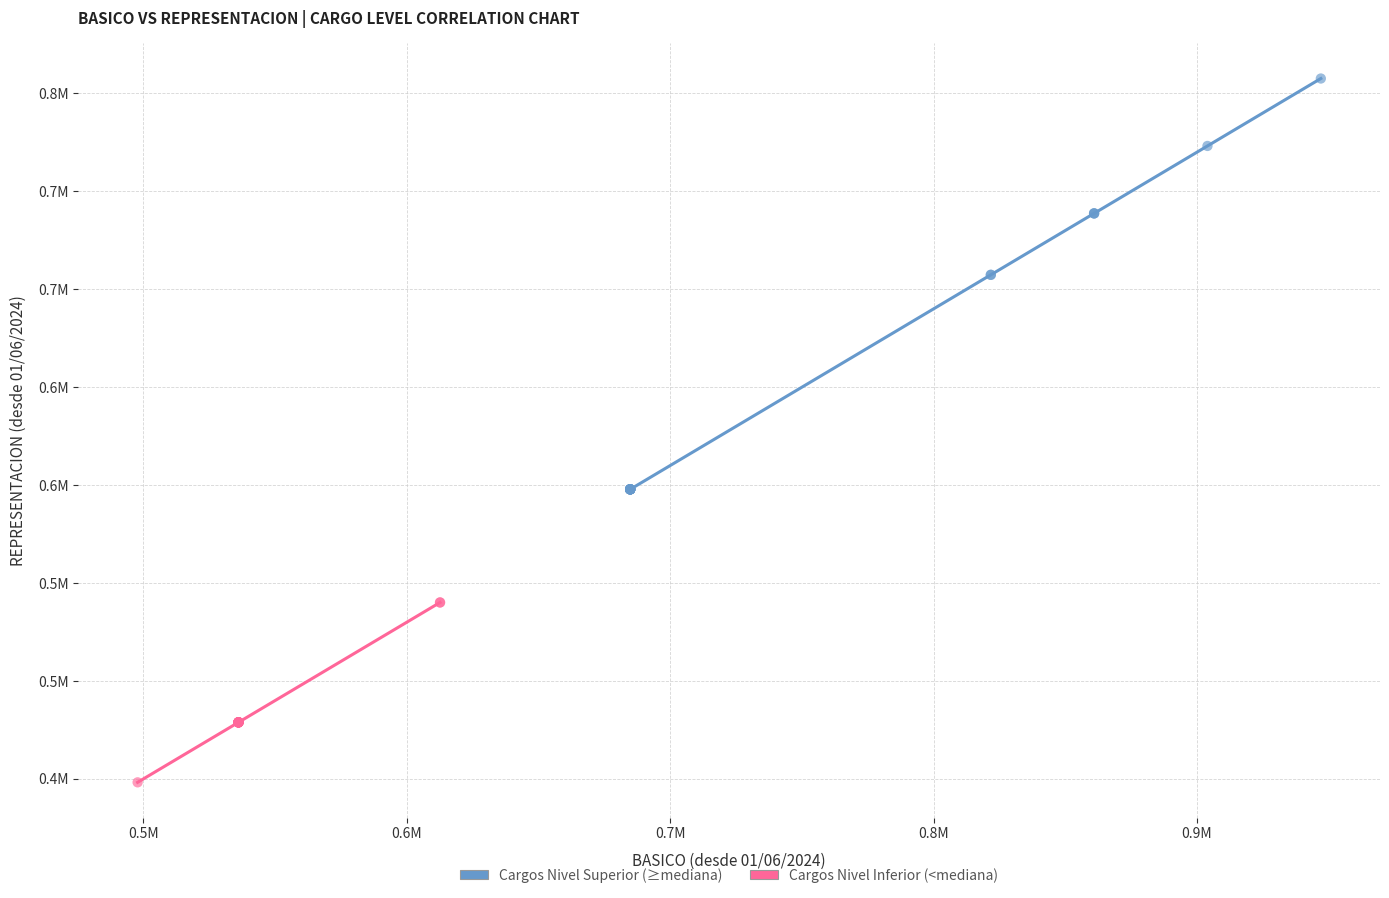

What are all the series names shown in the legend?

Cargos Nivel Superior (≥mediana), Cargos Nivel Inferior (<mediana)